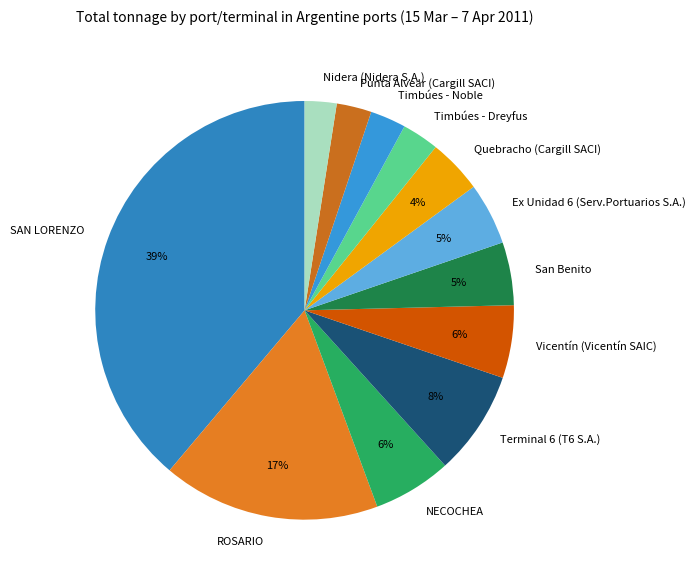

Is it true that Timbúes - Noble is 9% of the pie?

False